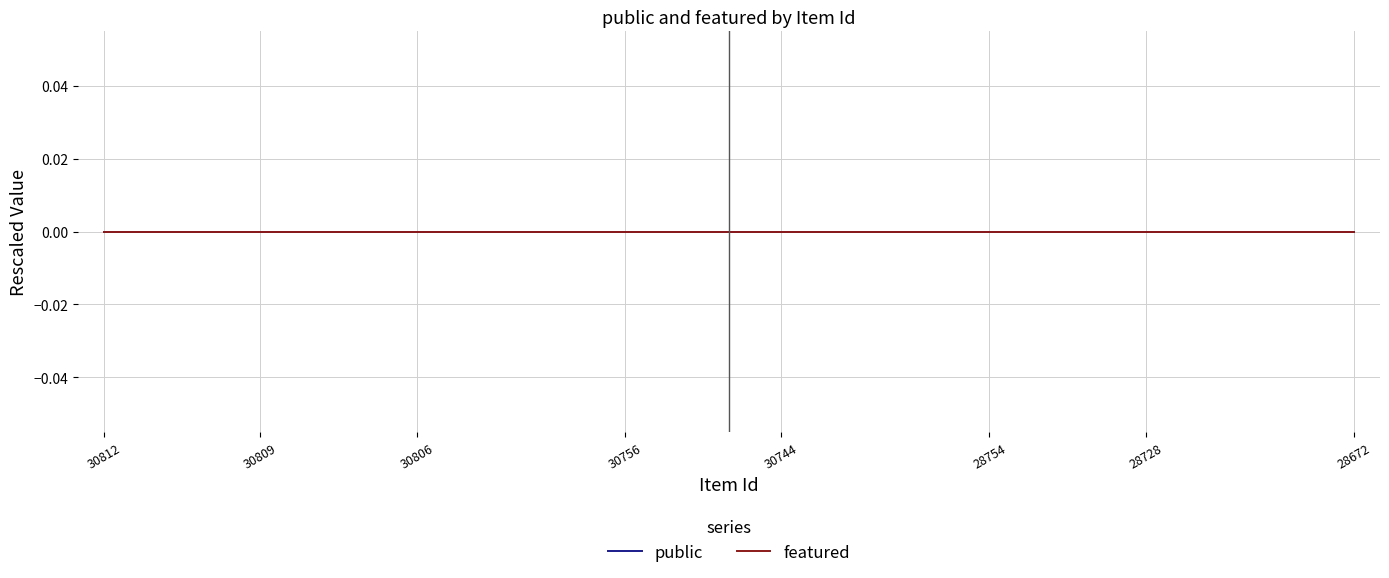

Is this an area chart (filled region under the line)?

No